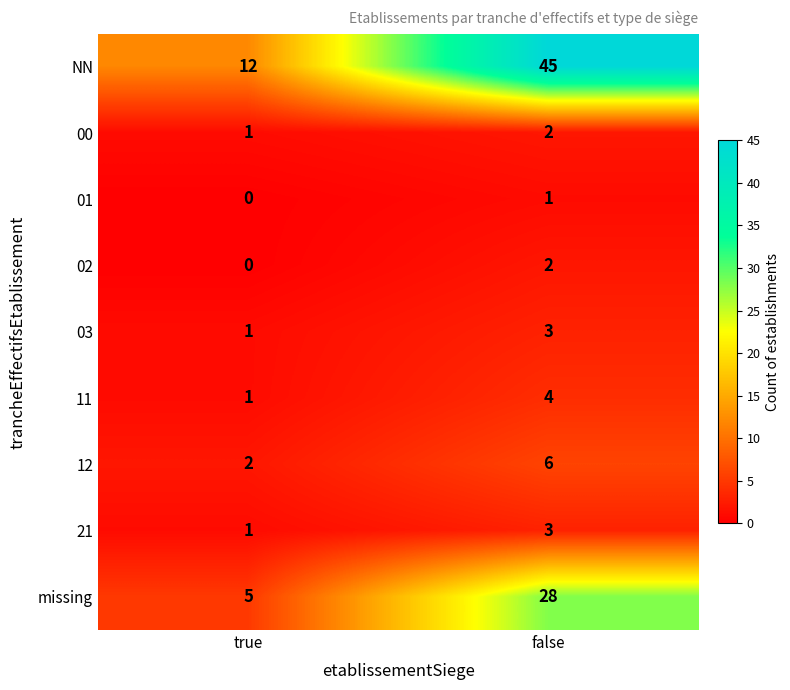

Reading left to right, transcribe all the data shown in this chart.

NN: 12	45
00: 1	2
01: 0	1
02: 0	2
03: 1	3
11: 1	4
12: 2	6
21: 1	3
missing: 5	28